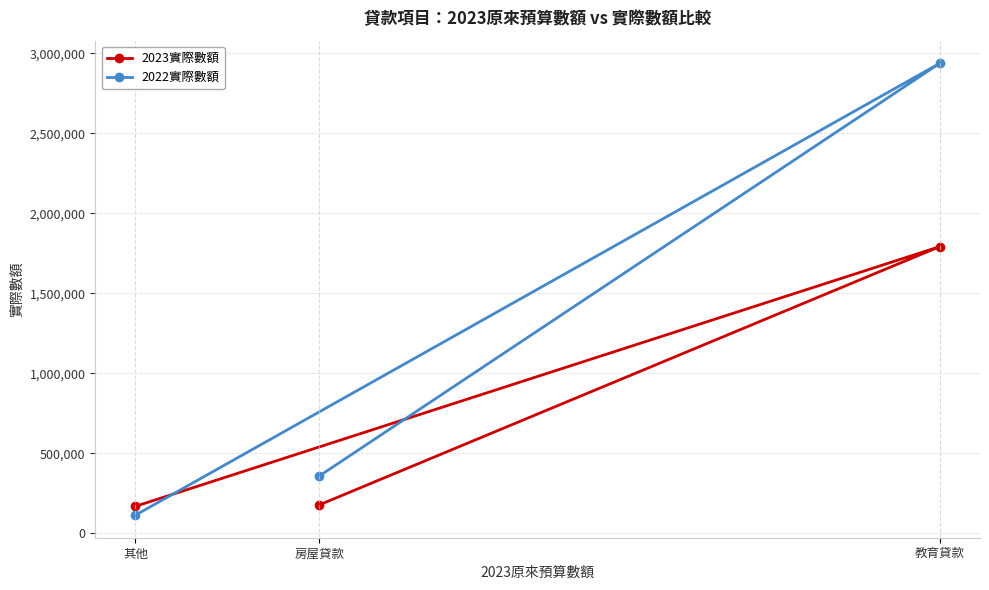

What is the value of the 2022實際數額 point at the 2nd from the left?

358065